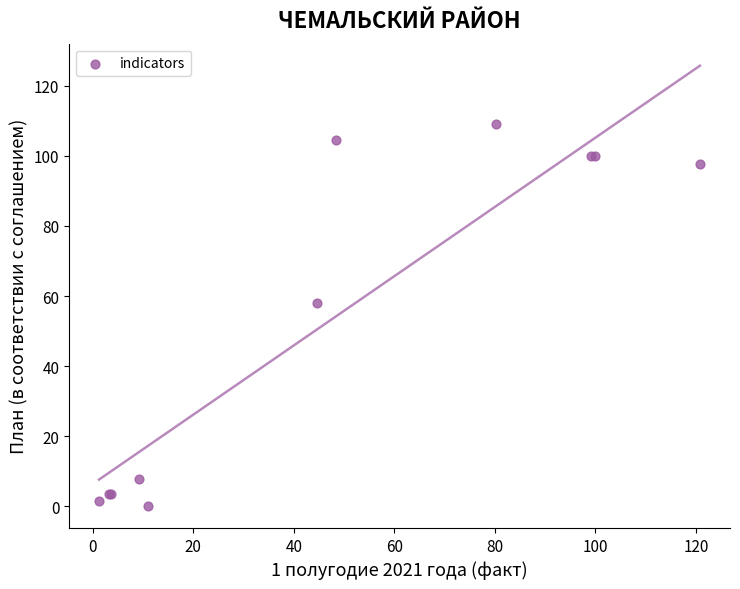

What Y value in the scatter plot is closest to 54?

58.0